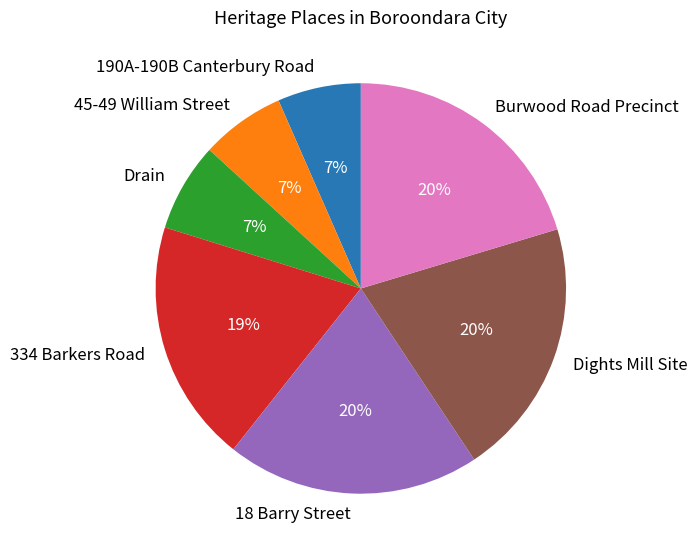

To the nearest percent, what portion does Dights Mill Site represent?

20%